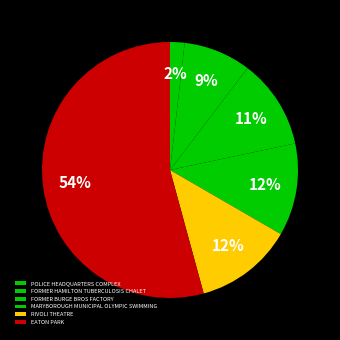

To the nearest percent, what percentage of the pie is FORMER HAMILTON TUBERCULOSIS CHALET?

9%